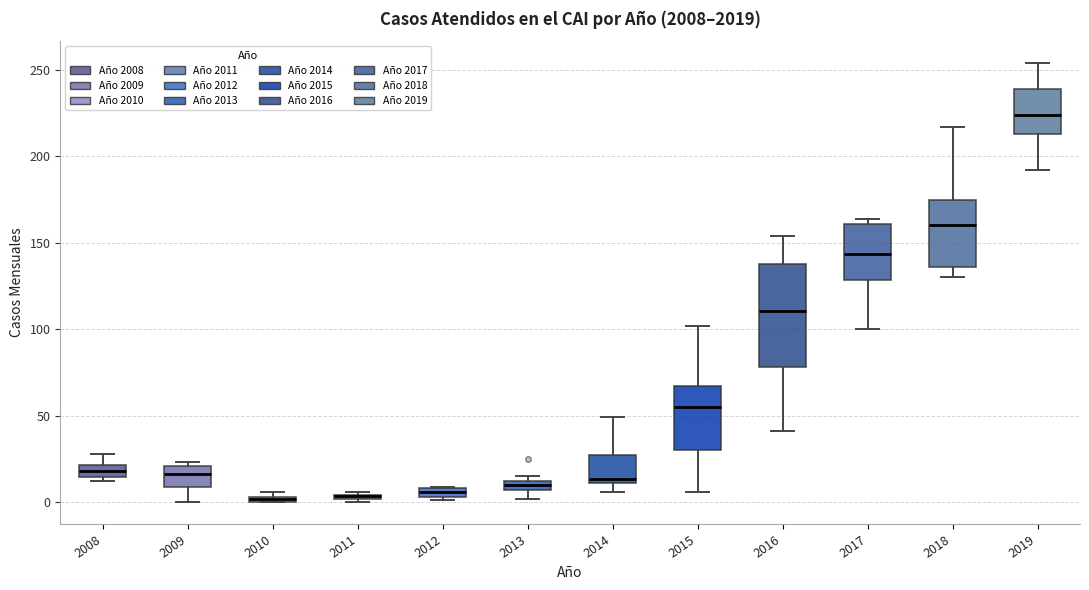

Which box is the tallest, from its lower edge to its upper edge?

2016